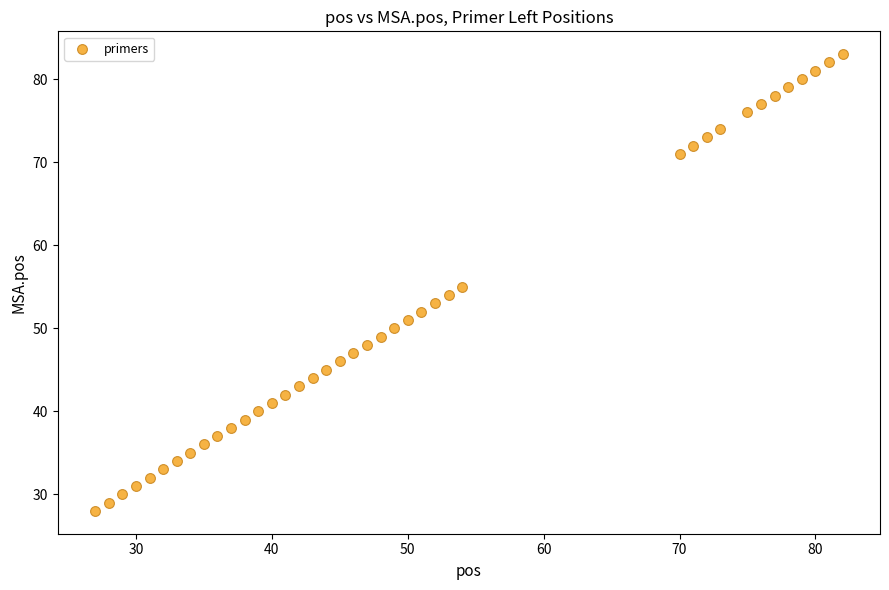

What is the range of X values (max minus min)?

55